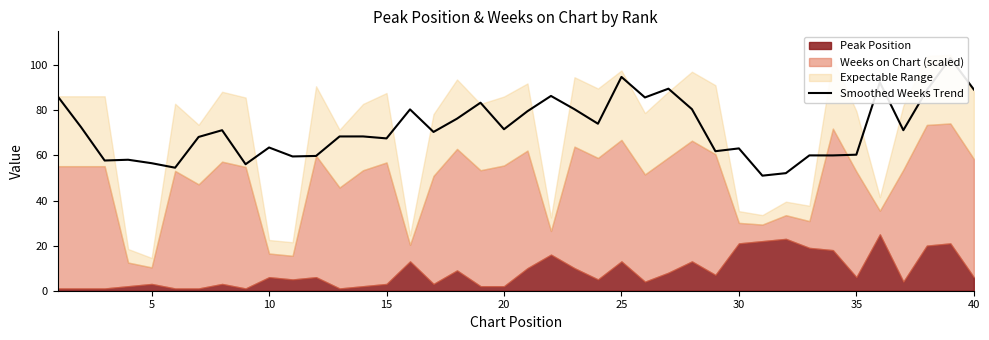

How many points are lower than both their immediate neighbors (excluding endpoints)?

13